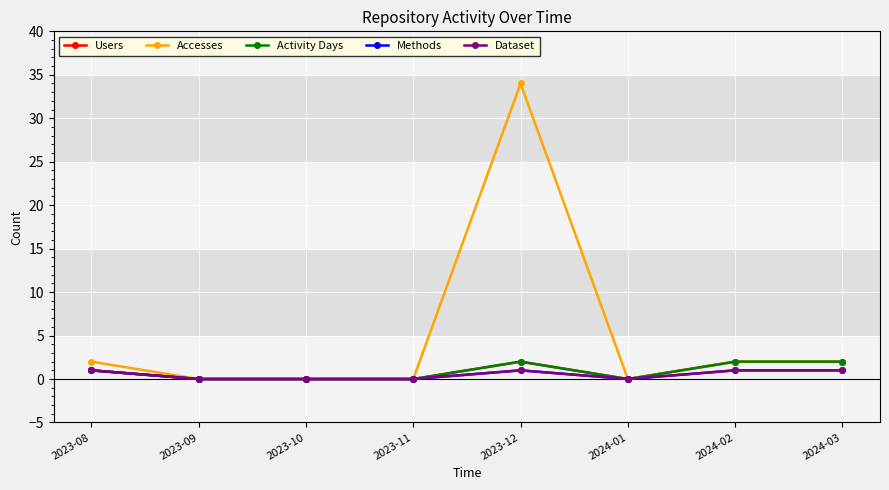

At how many categories does at least one series exceed 30?

1